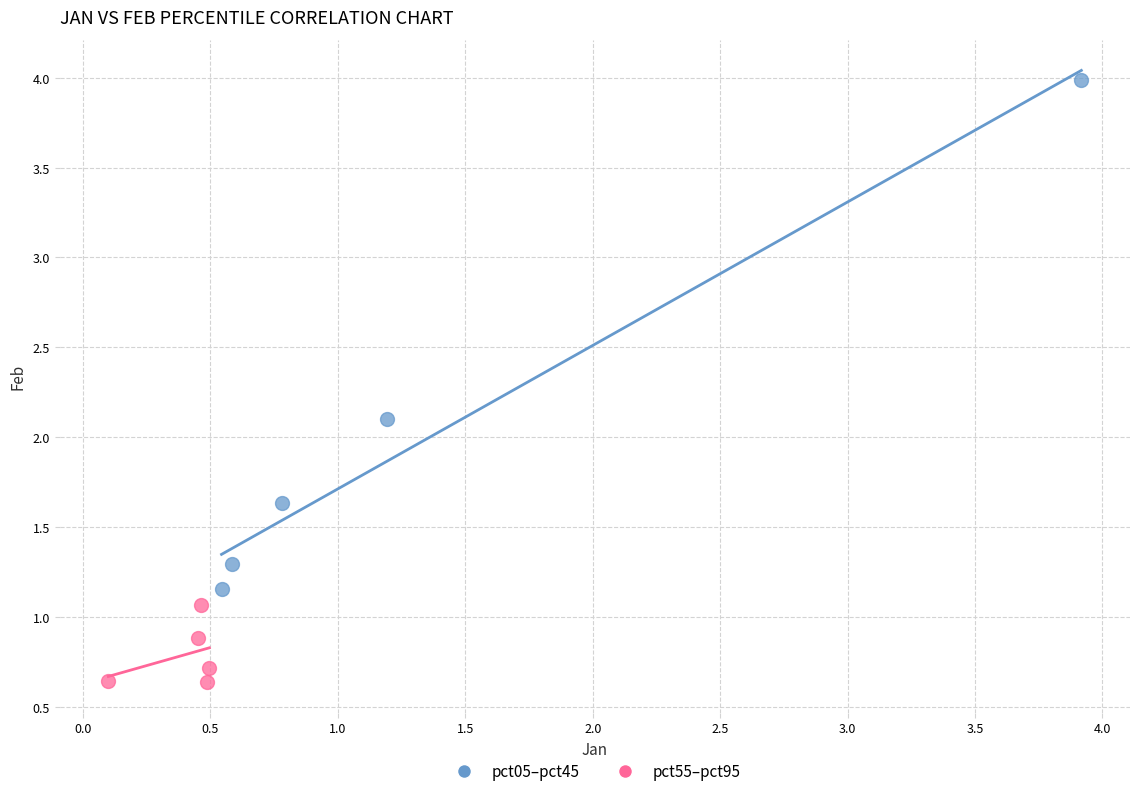

What are all the series names shown in the legend?

pct05–pct45, pct55–pct95